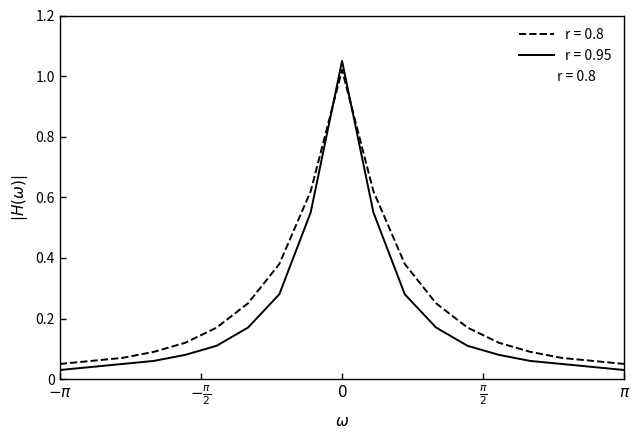

True or false: r = 0.95 and r = 0.8 cross at least once.

True